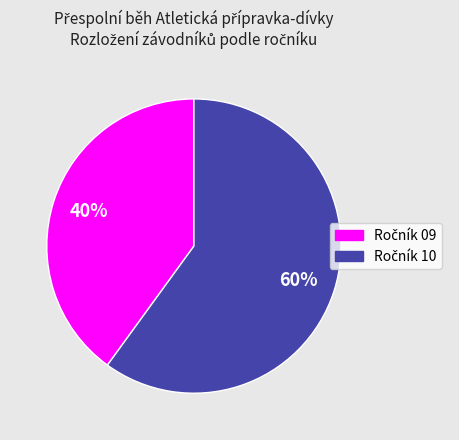

To the nearest percent, what is the average slice percentage?

50%